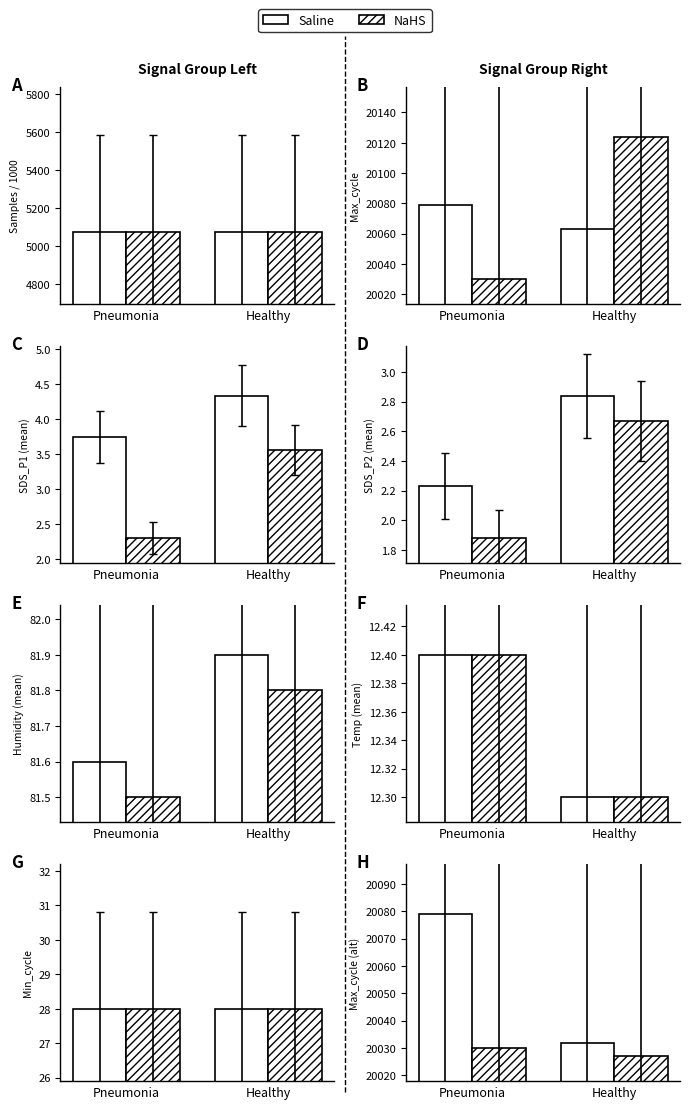

Is it true that Saline equals 13278 at Pneumonia?

False